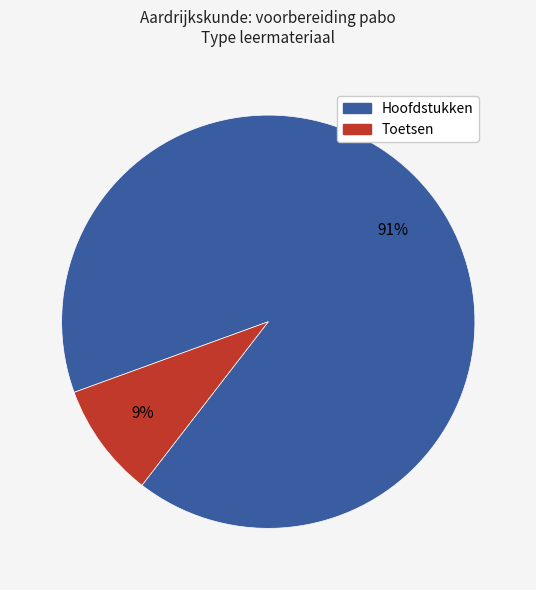

To the nearest percent, what is the average slice percentage?

50%